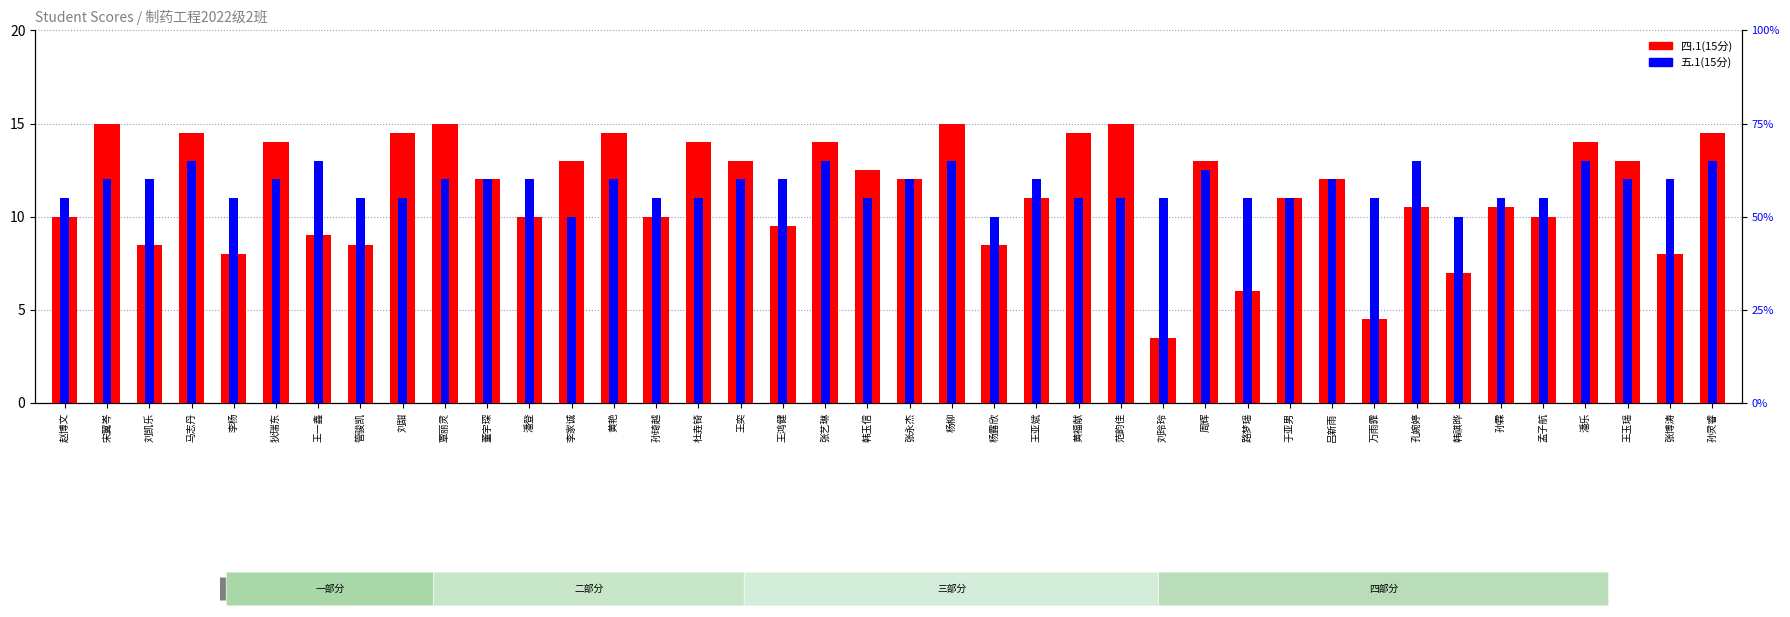

Reading left to right, list all the values displayed in this chart.

四.1(15分): 10.0	15.0	8.5	14.5	8.0	14.0	9.0	8.5	14.5	15.0	12.0	10.0	13.0	14.5	10.0	14.0	13.0	9.5	14.0	12.5	12.0	15.0	8.5	11.0	14.5	15.0	3.5	13.0	6.0	11.0	12.0	4.5	10.5	7.0	10.5	10.0	14.0	13.0	8.0	14.5
五.1(15分): 11.0	12.0	12.0	13.0	11.0	12.0	13.0	11.0	11.0	12.0	12.0	12.0	10.0	12.0	11.0	11.0	12.0	12.0	13.0	11.0	12.0	13.0	10.0	12.0	11.0	11.0	11.0	12.5	11.0	11.0	12.0	11.0	13.0	10.0	11.0	11.0	13.0	12.0	12.0	13.0